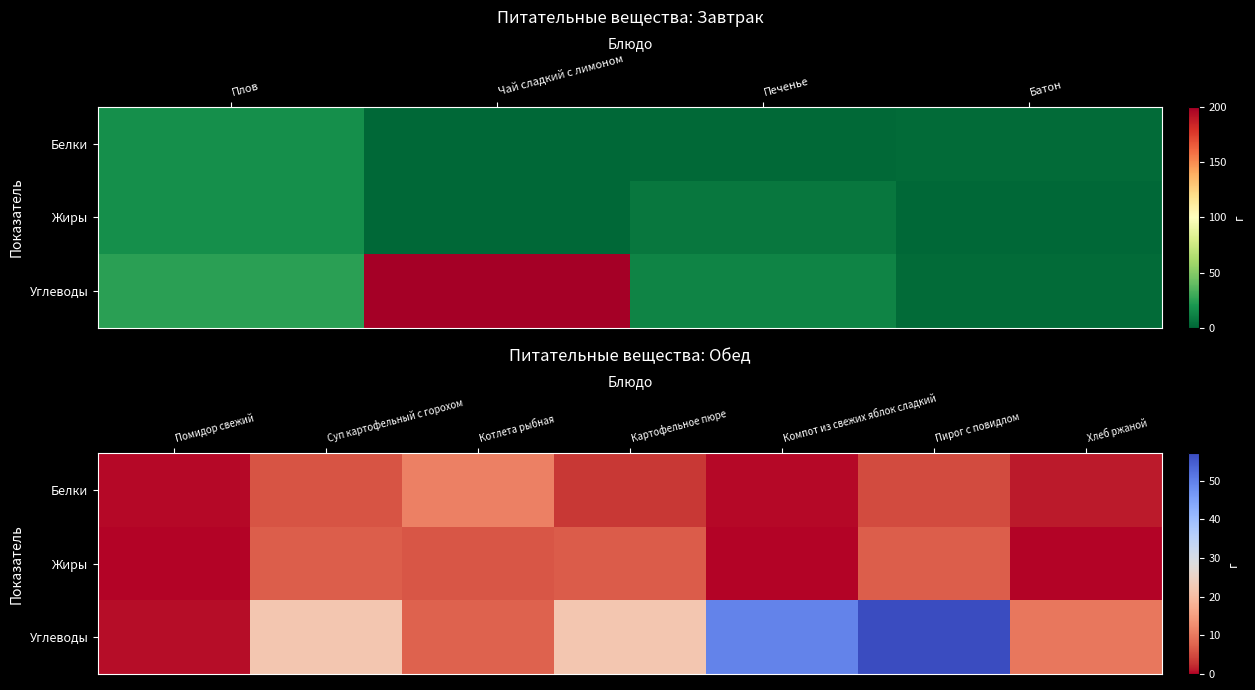

The value of Белки at Хлеб ржаной is 1.2. True or false?

True